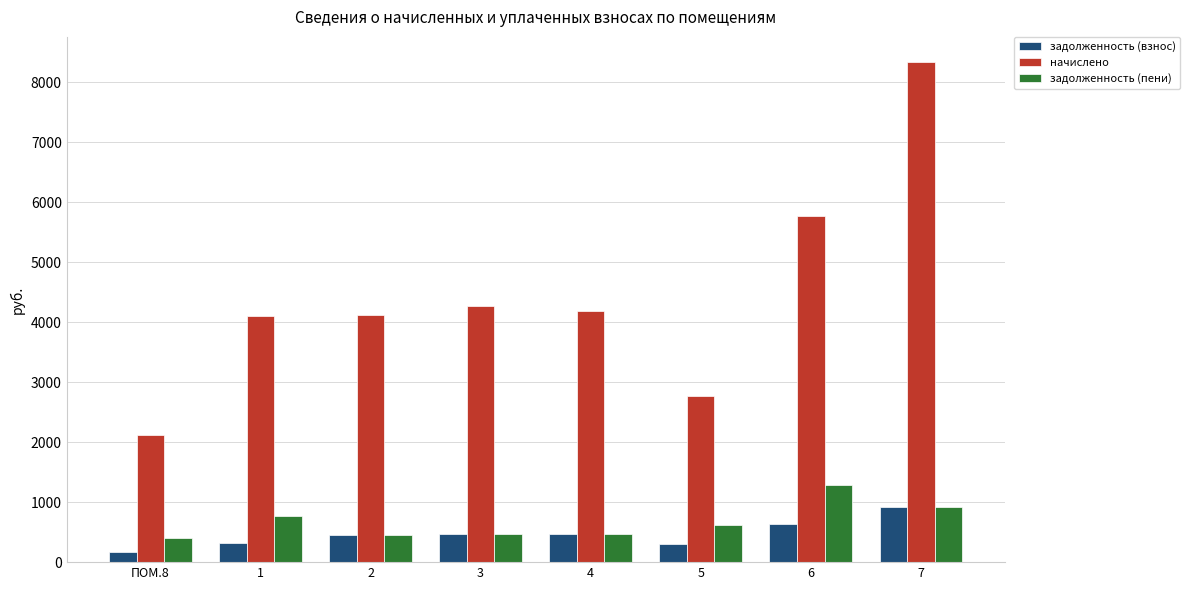

What is the minimum value for задолженность (взнос)?

164.2